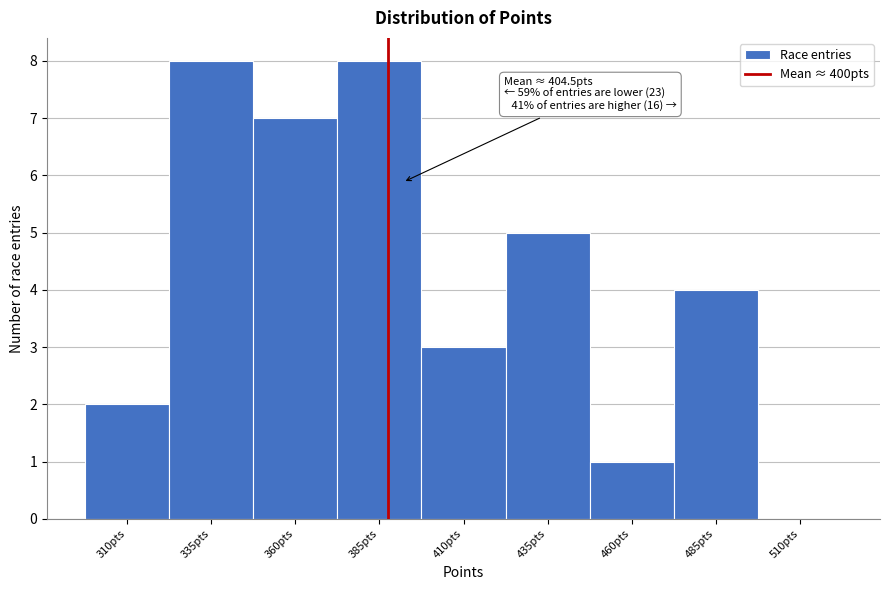

Reading left to right, what are all the values shown in this chart?

310pts=2	335pts=8	360pts=7	385pts=8	410pts=3	435pts=5	460pts=1	485pts=4	510pts=0